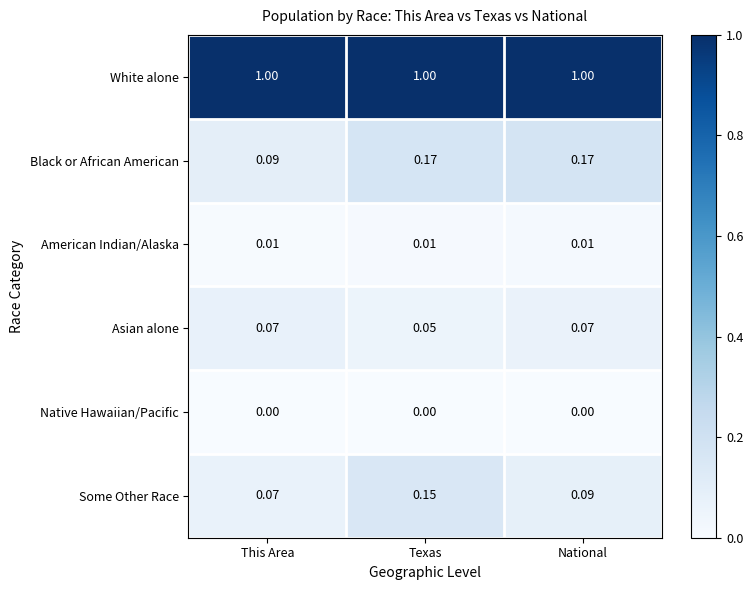

Rank the series at National from lowest to highest value.

Native Hawaiian/Pacific, American Indian/Alaska, Asian alone, Some Other Race, Black or African American, White alone